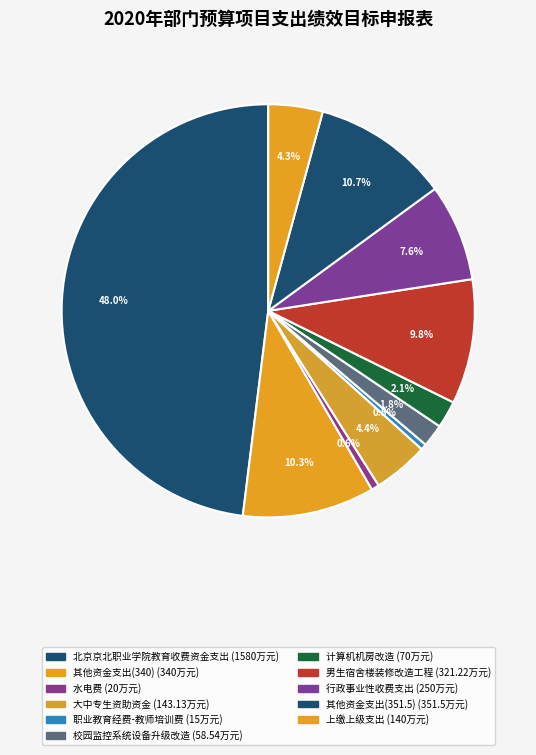

Is it true that 其他资金支出(351.5) is 11% of the pie?

True